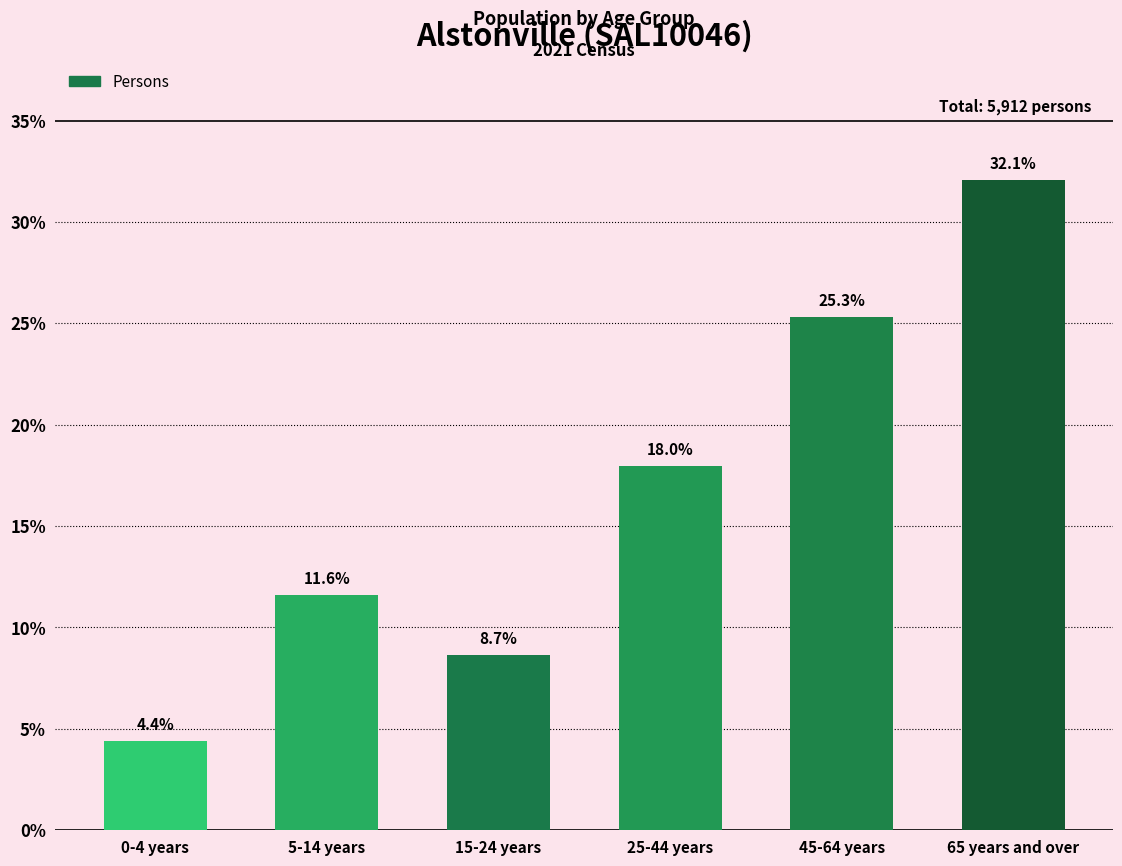

Reading left to right, transcribe all the data shown in this chart.

0-4 years=4.4	5-14 years=11.6	15-24 years=8.7	25-44 years=18.0	45-64 years=25.3	65 years and over=32.1